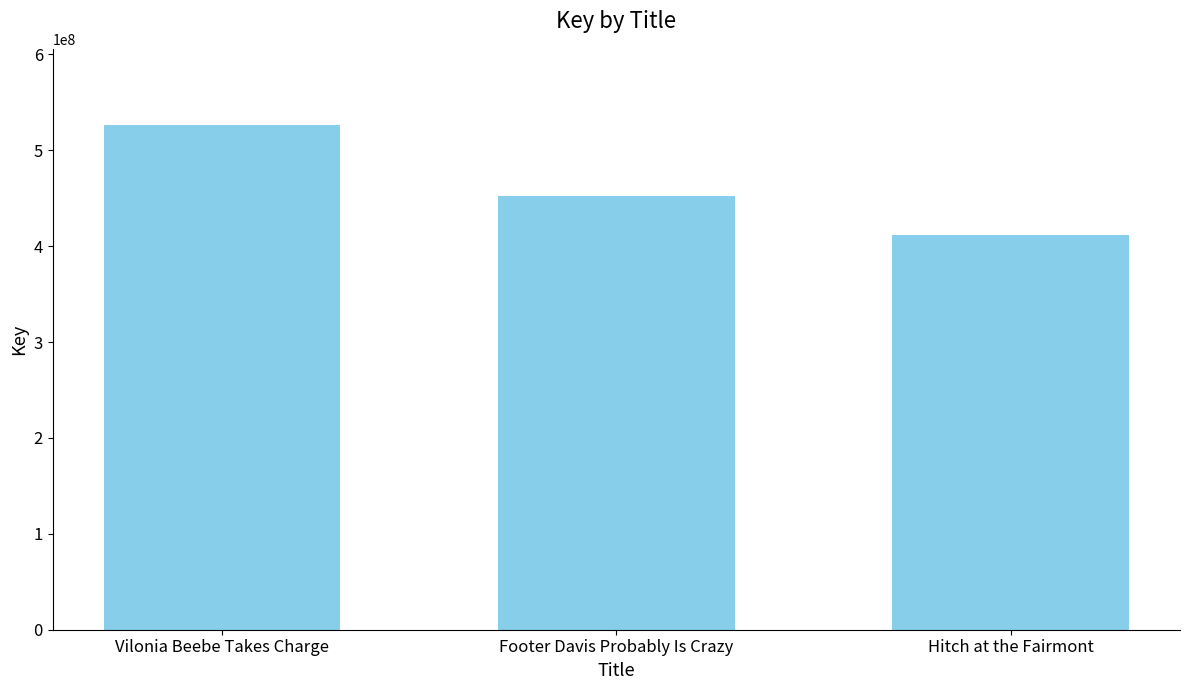

What is the smallest value displayed?

411416916